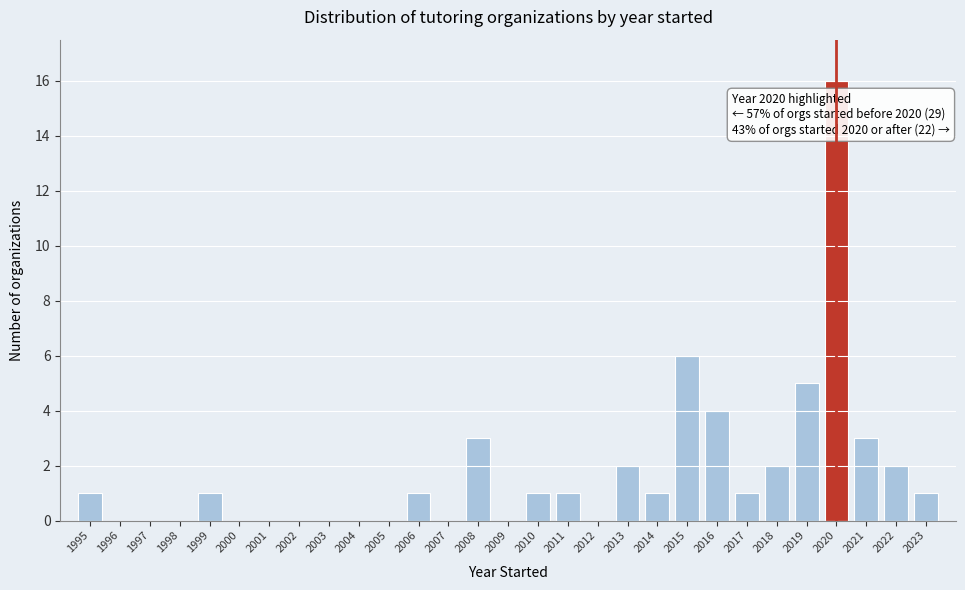

Over which range of the x-axis is the bar tallest?

2019.5 to 2020.5